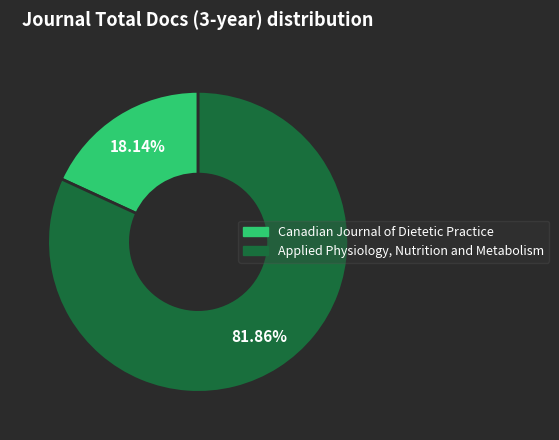

Is Canadian Journal of Dietetic Practice the majority of the pie?

No